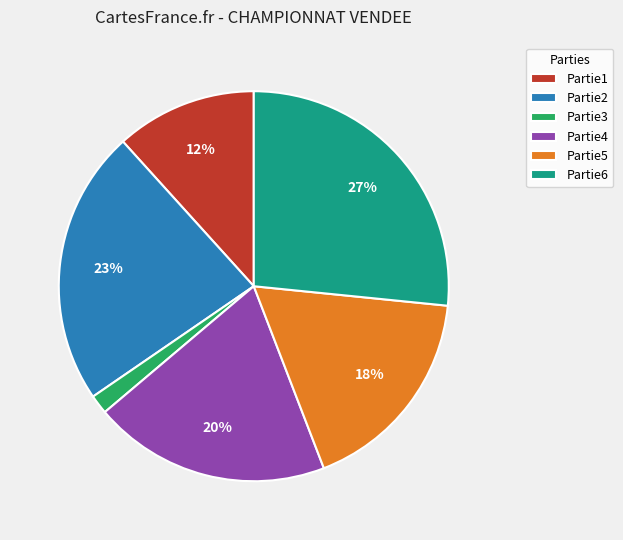

Is the sum of Partie5 and Partie2 greater than half?

No